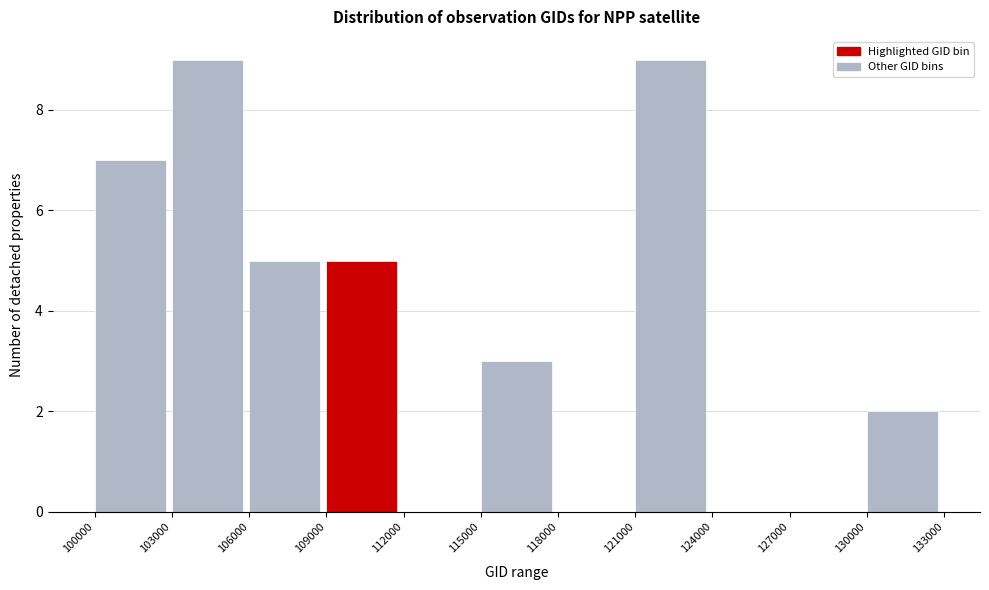

How tall is the bar that spans 121000 to 124000 on the x-axis? The values are not printed on the chart, so give them approximately, as read against the axis.

9